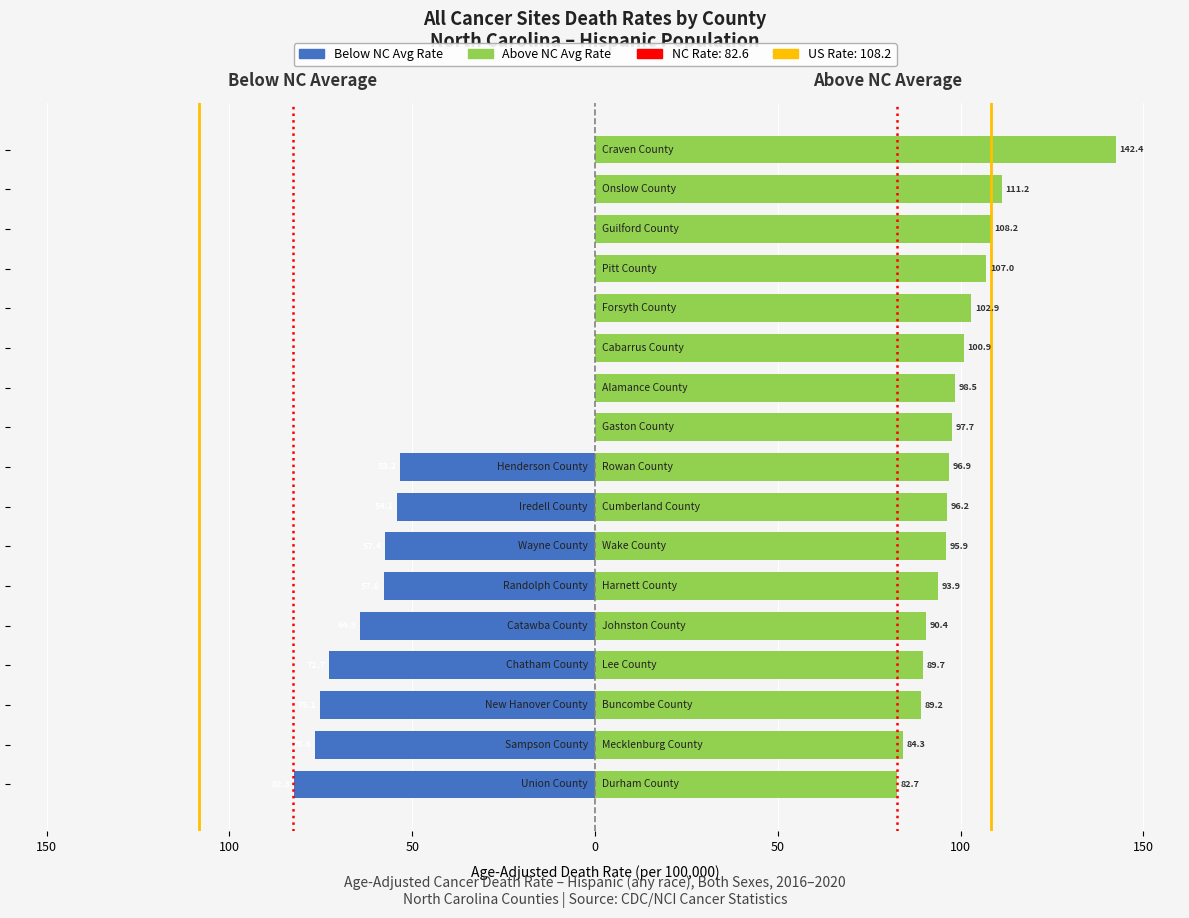

What position from the right is 17?

9